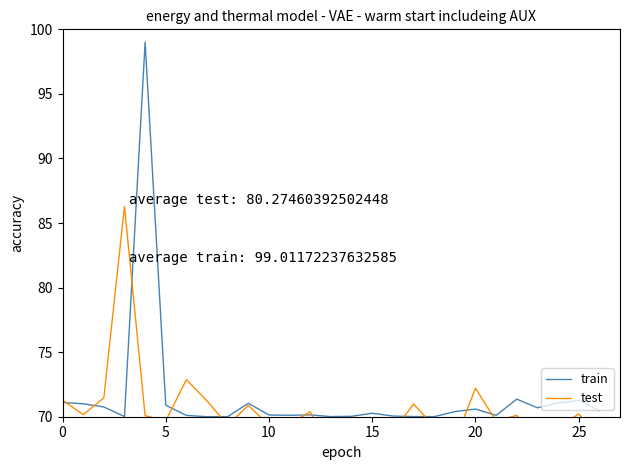

What is the difference between the second highest and second lowest values in the test series?

5.2